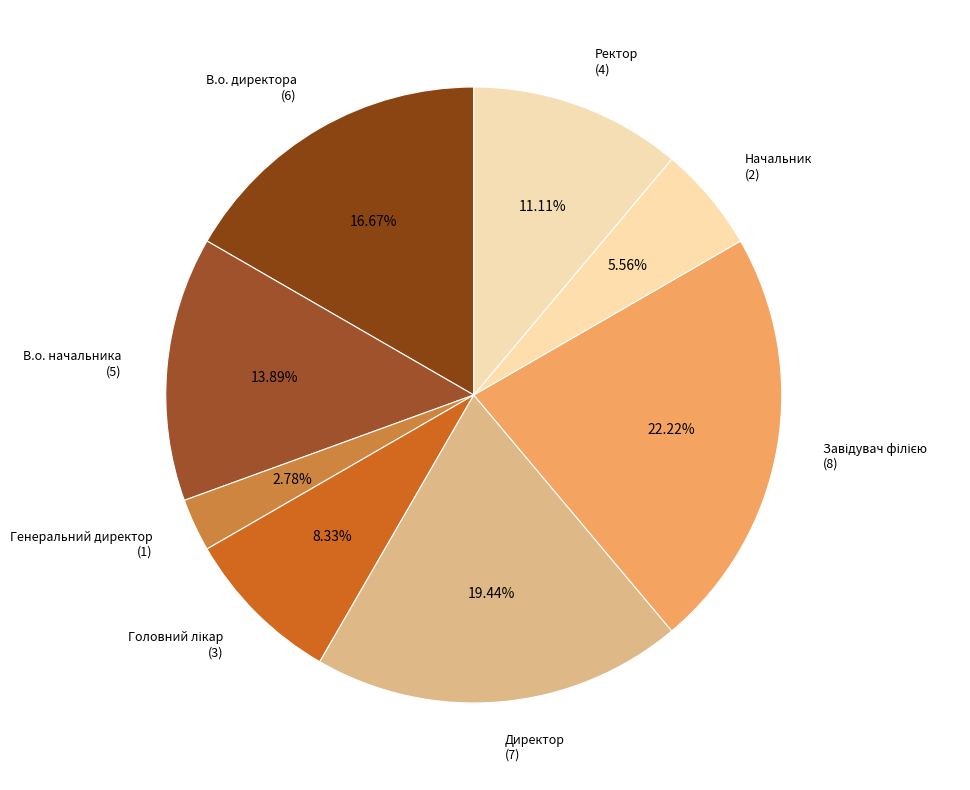

What percentage is the Директор slice, to the nearest percent?

19%